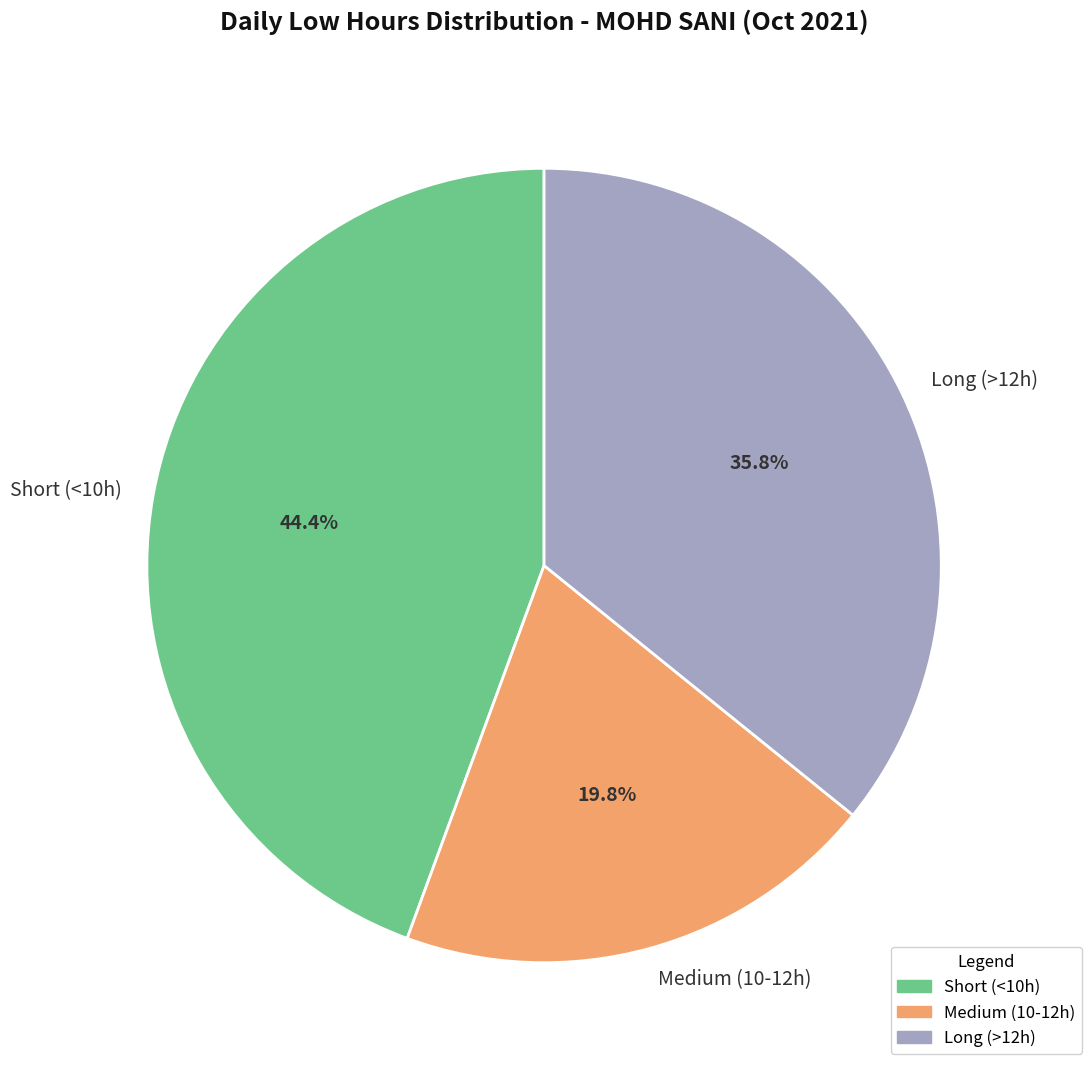

Which slice is the largest?

Short (<10h)